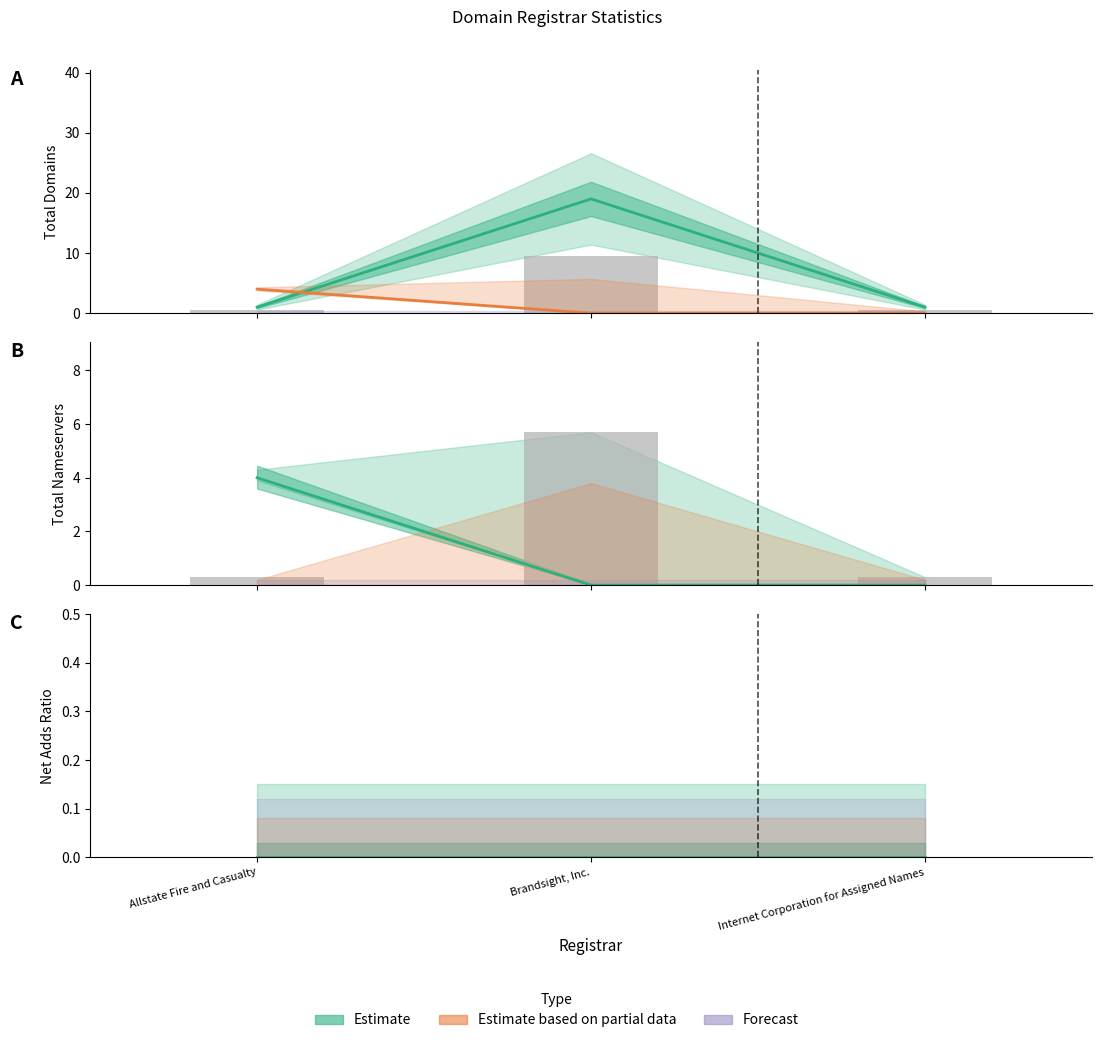

Between Allstate Fire and Casualty and Brandsight, Inc., which series saw the biggest shift?

total-domains